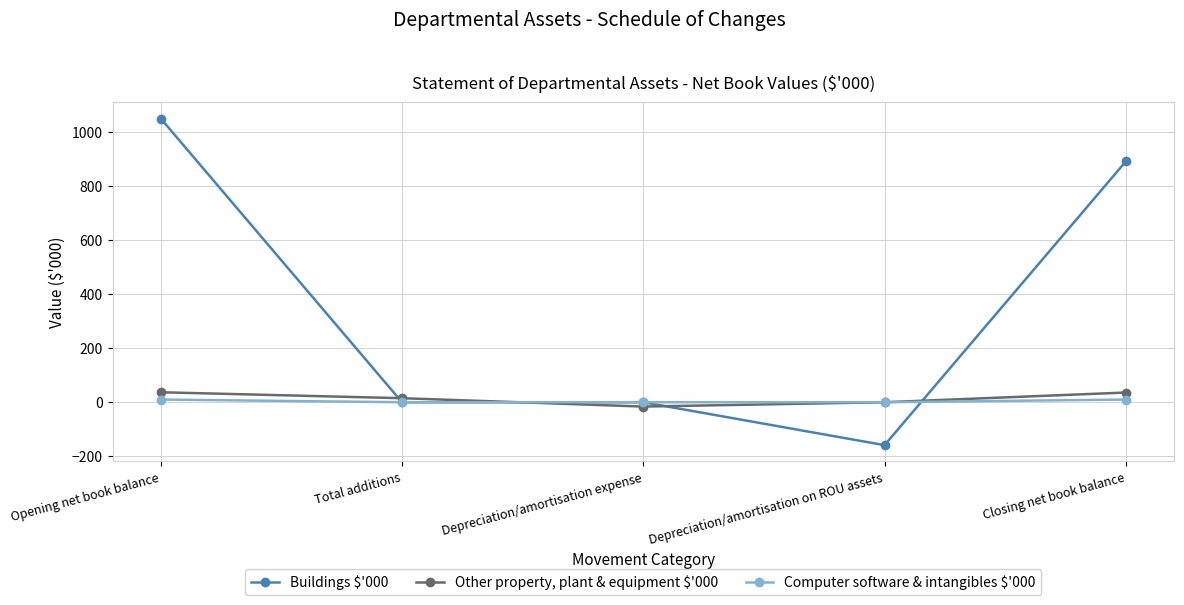

True or false: Buildings $'000 has more than 2 interior local peaks.

False